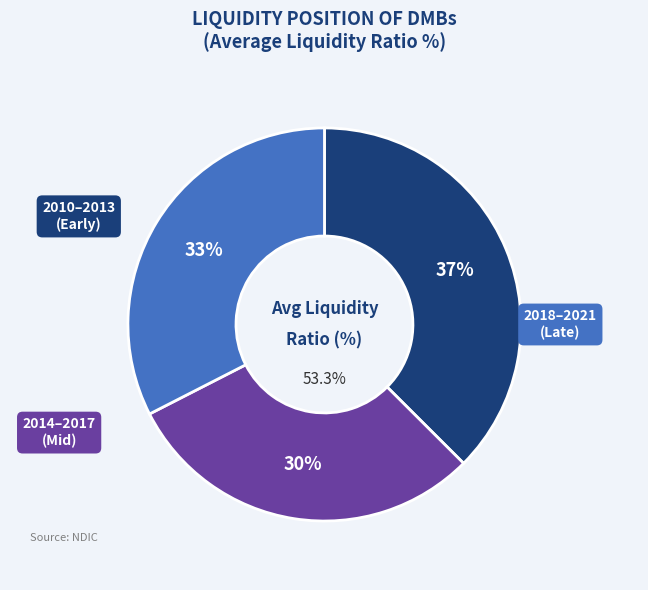

Is the sum of 2011 and 2014 greater than half?

No